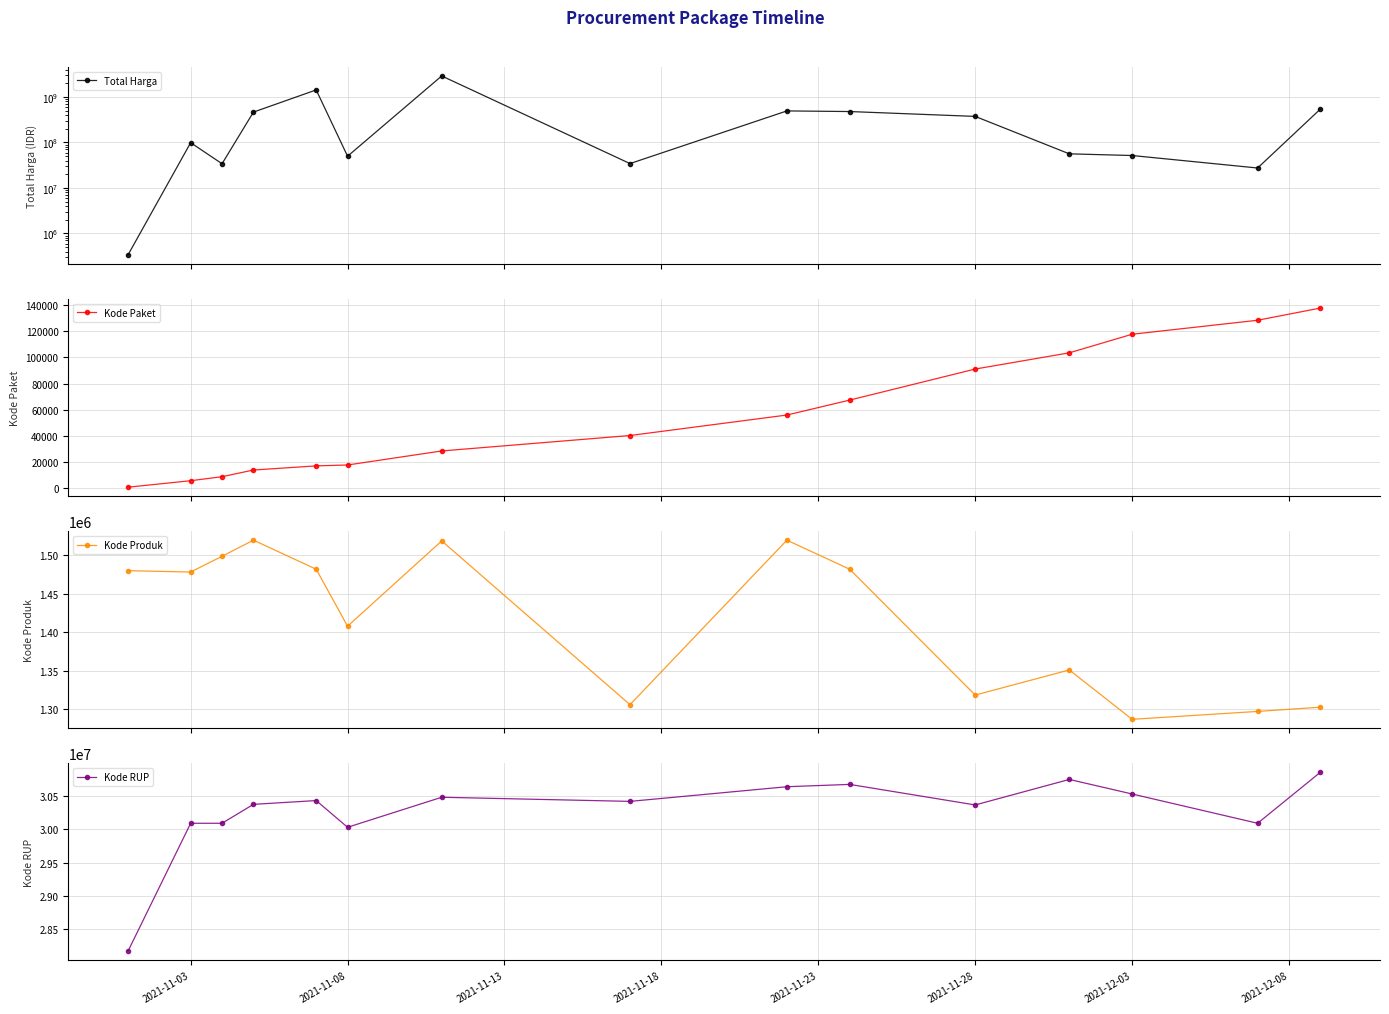

What is the highest value of the Kode Paket series?

137876